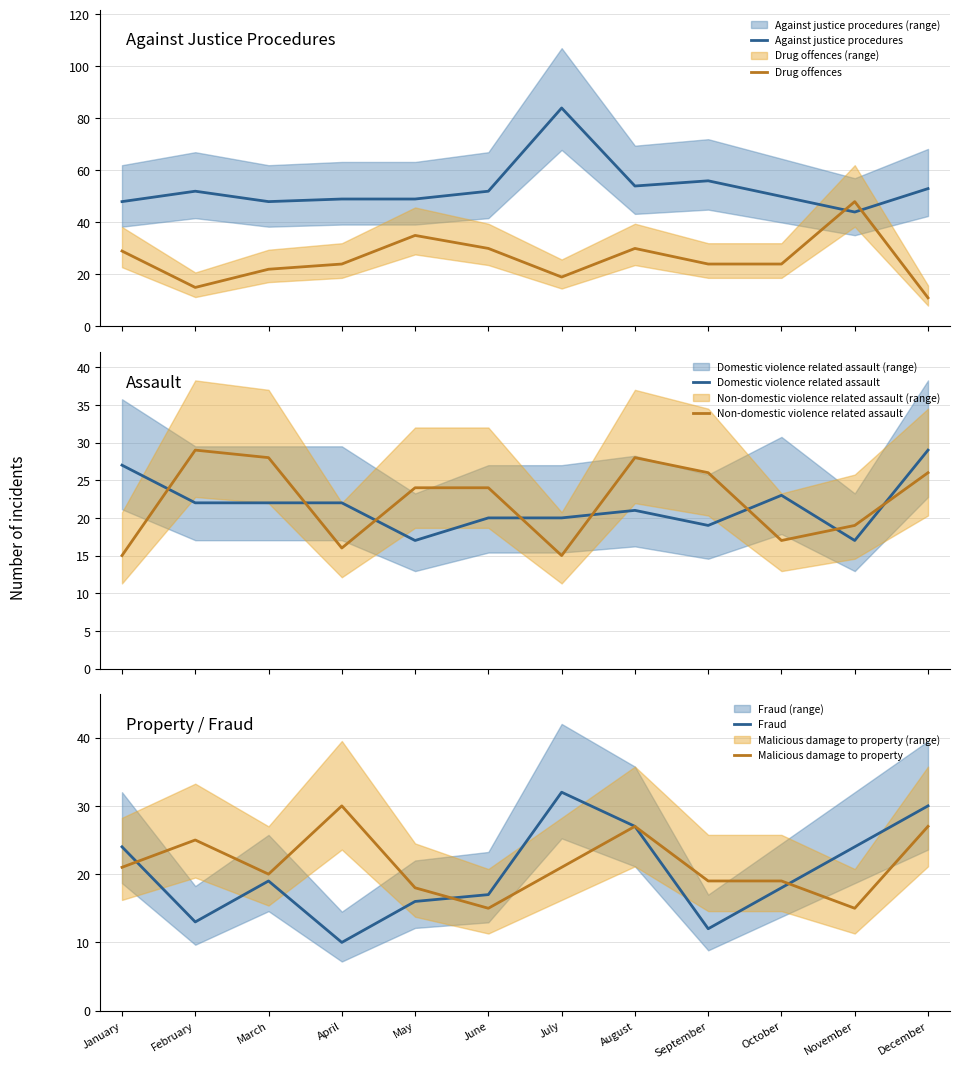

True or false: Against justice procedures and Fraud cross at least once.

False